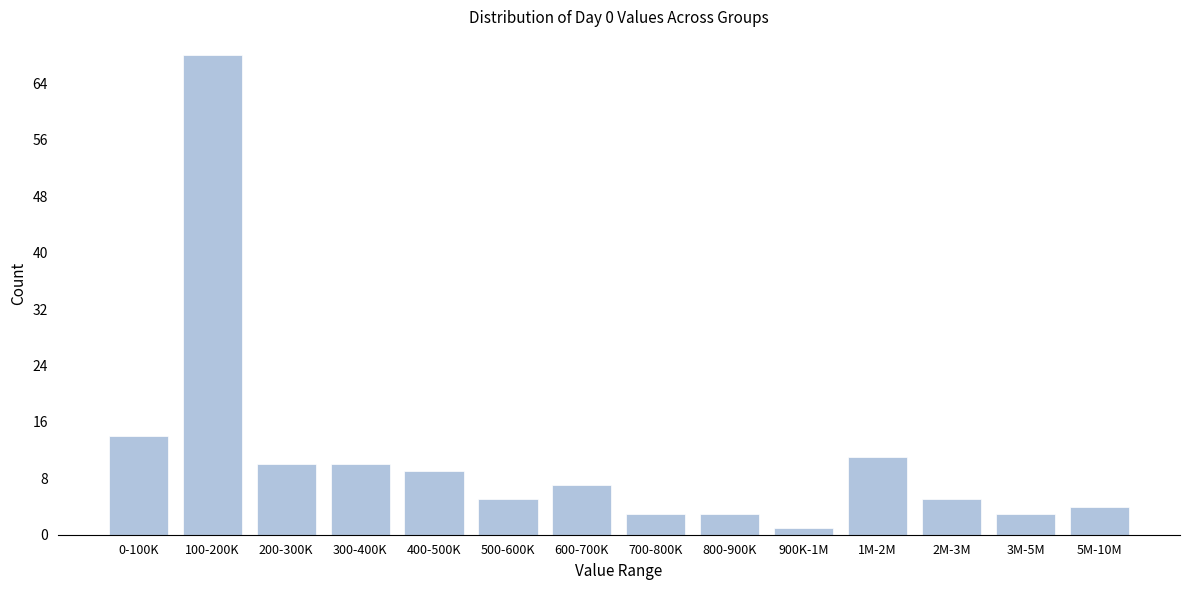

Reading left to right, what are all the values shown in this chart?

14	68	10	10	9	5	7	3	3	1	11	5	3	4